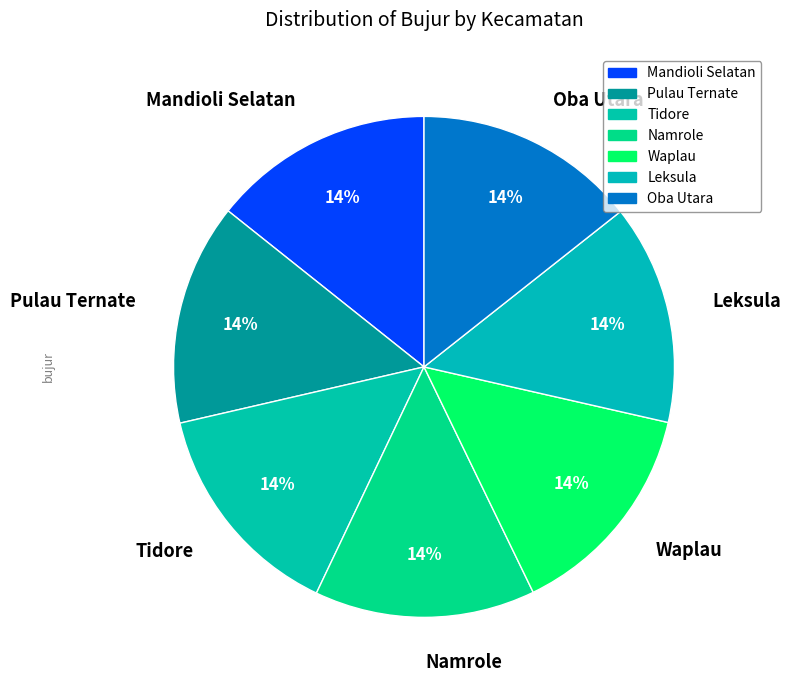

True or false: Namrole accounts for 4% of the total.

False